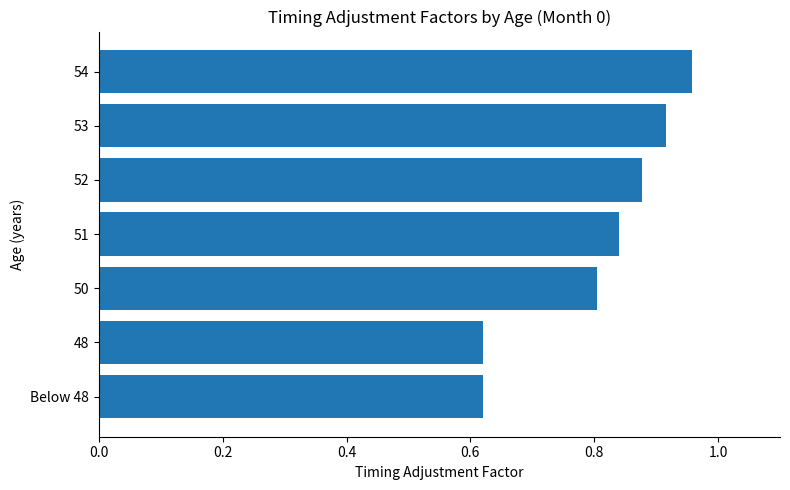

Count the values in the range 0 to 1.

7